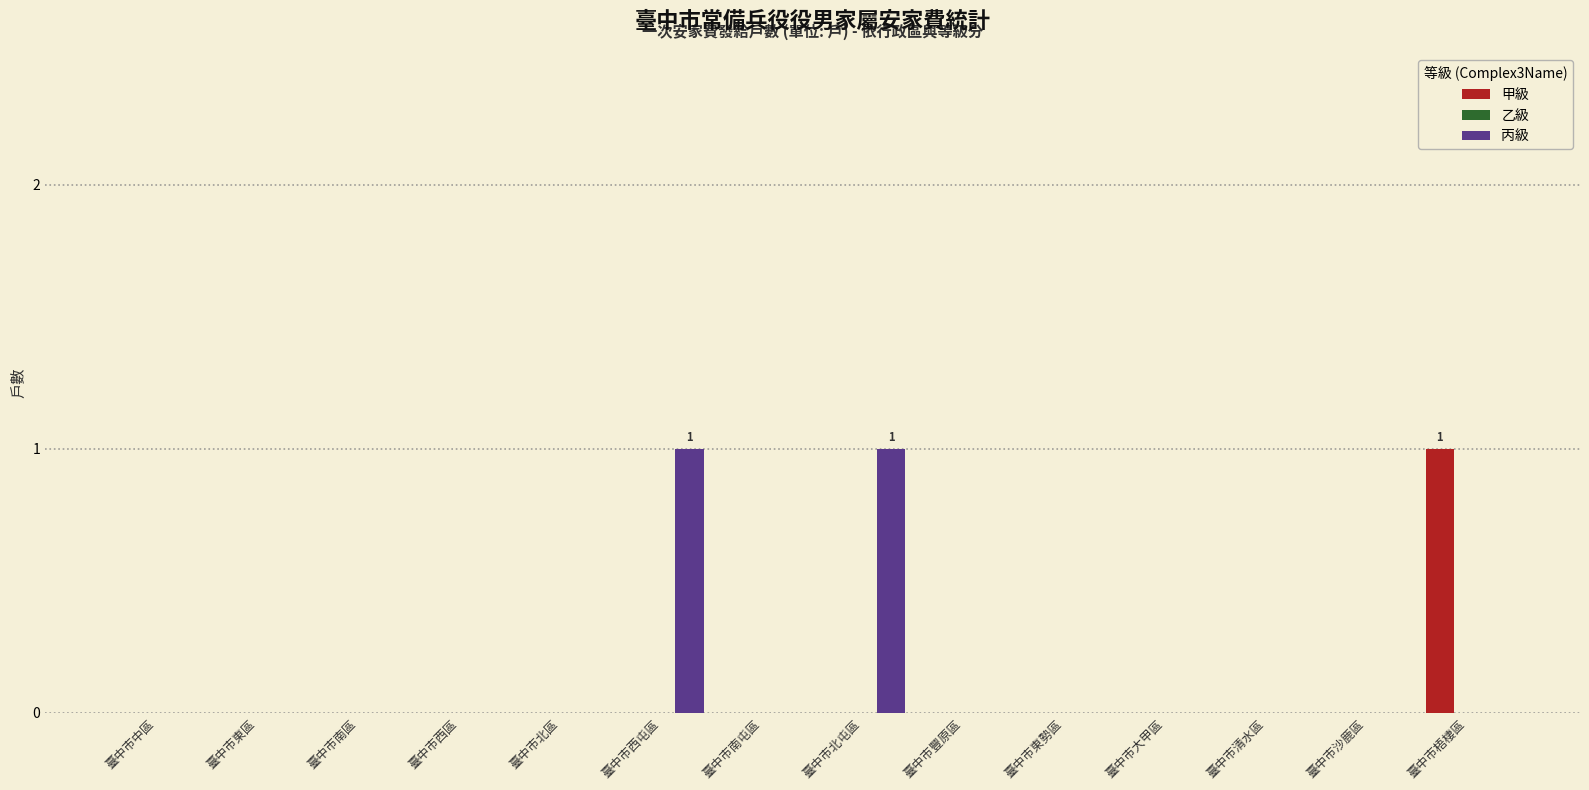

At which label does 甲級 reach its peak?

臺中市梧棲區